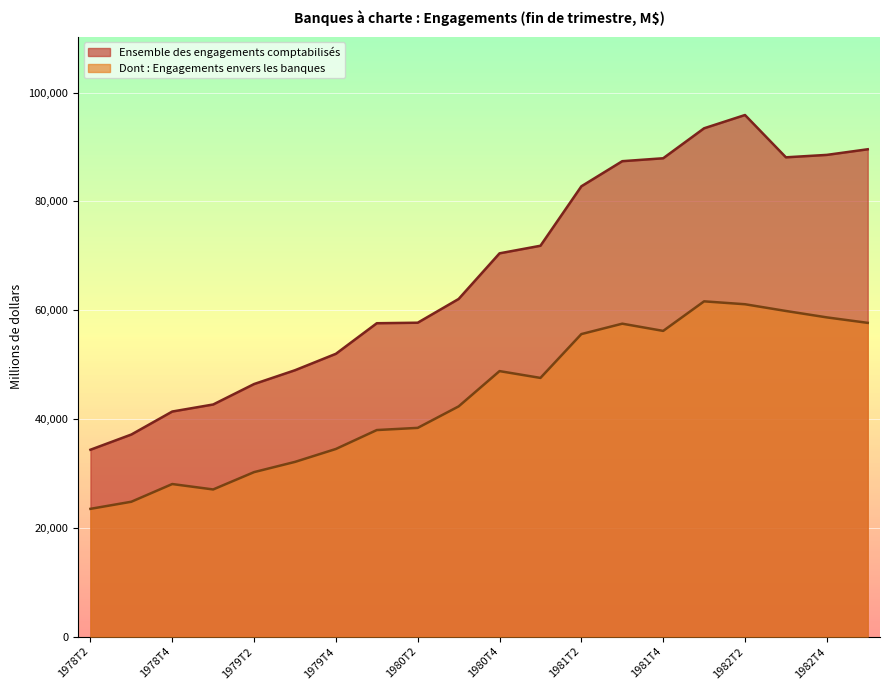

How many series are shown in this chart?

2